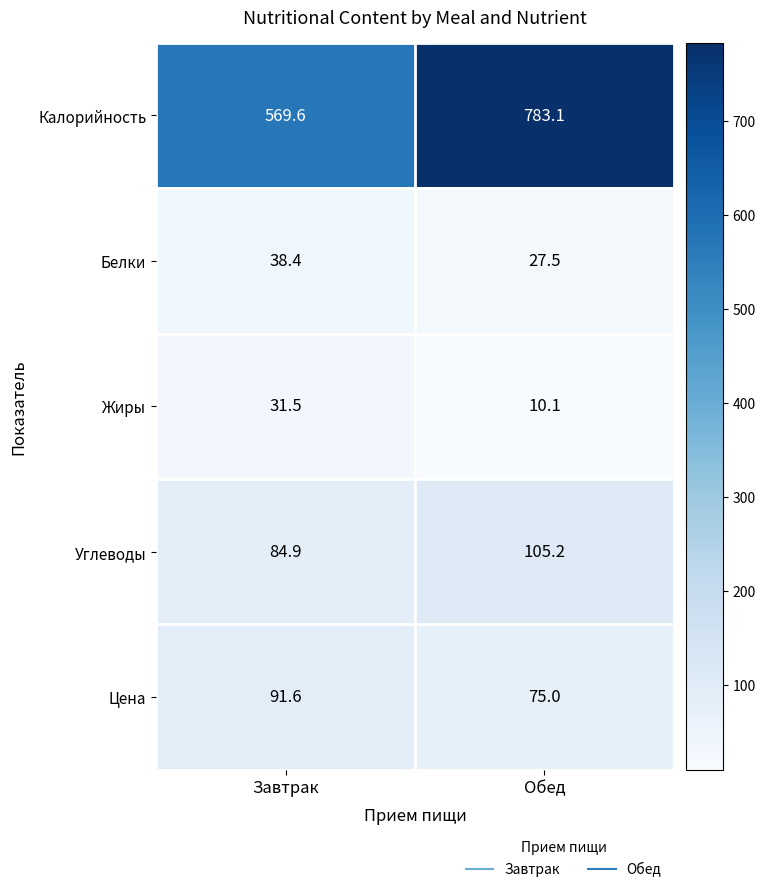

What is the sum of all Цена values?

166.6